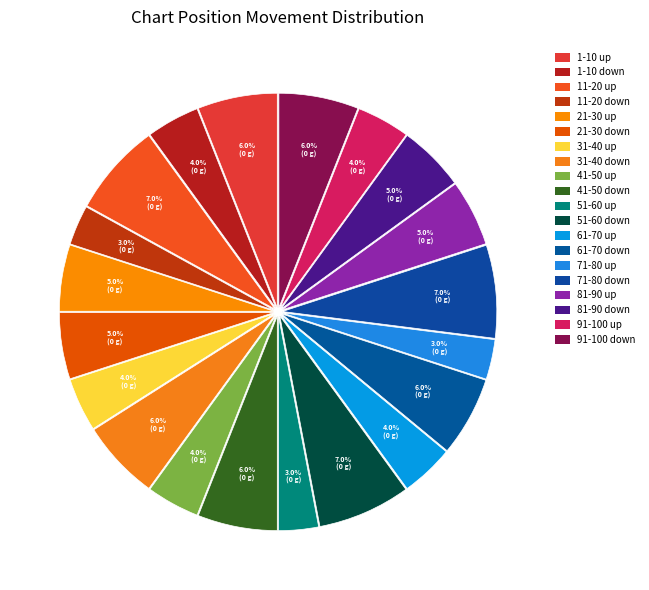

How many segments does this pie chart have?

20